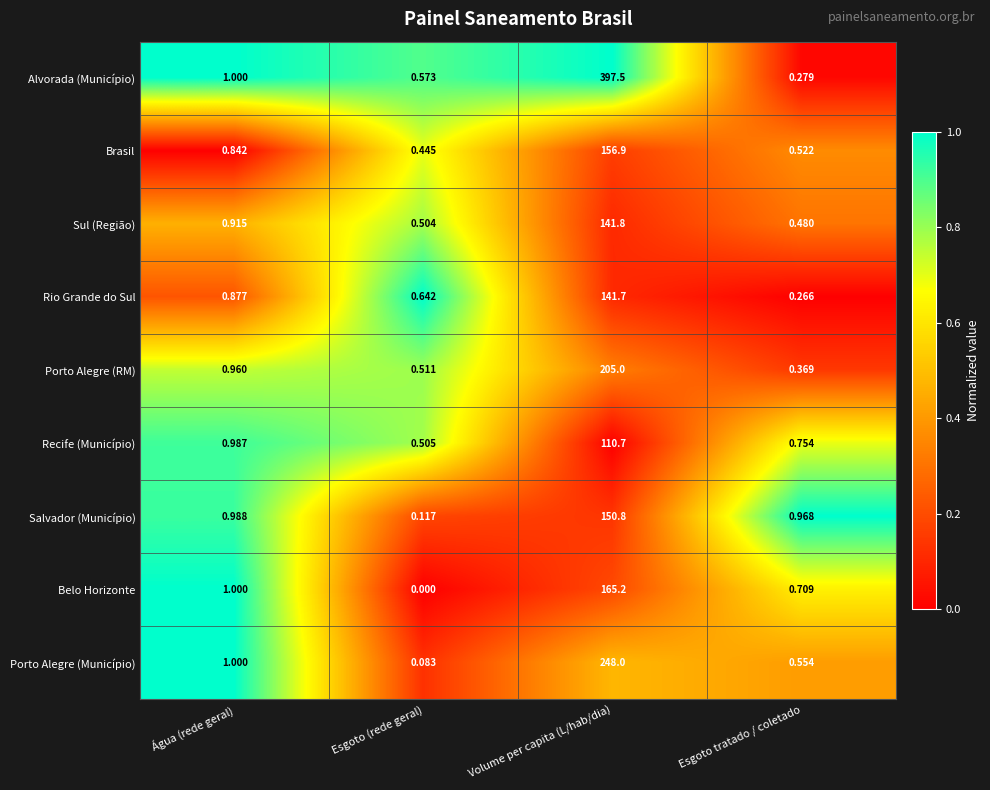

Rank the categories by Salvador (Município) value from highest to lowest.

Volume per capita (L/hab/dia), Água (rede geral), Esgoto tratado / coletado, Esgoto (rede geral)